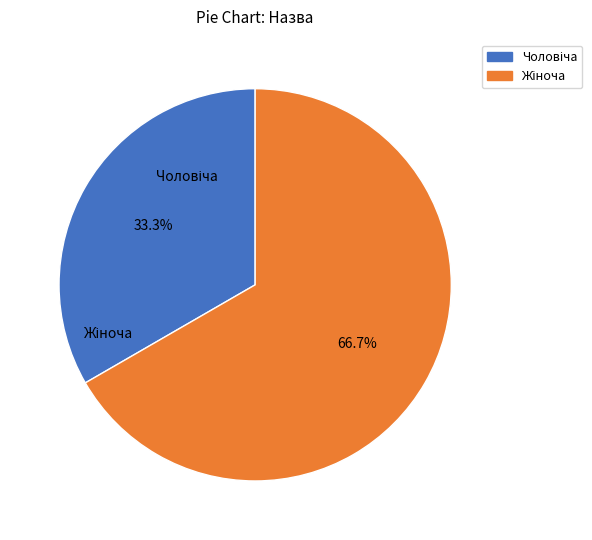

Is there any slice that represents more than half of the pie?

Yes